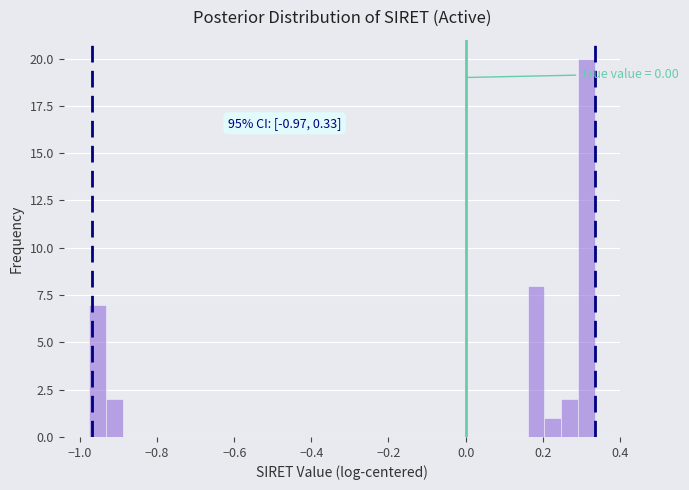

Around what value on the x-axis is the tallest bar? Give the approximate position of its centre, as read against the axis.

0.32